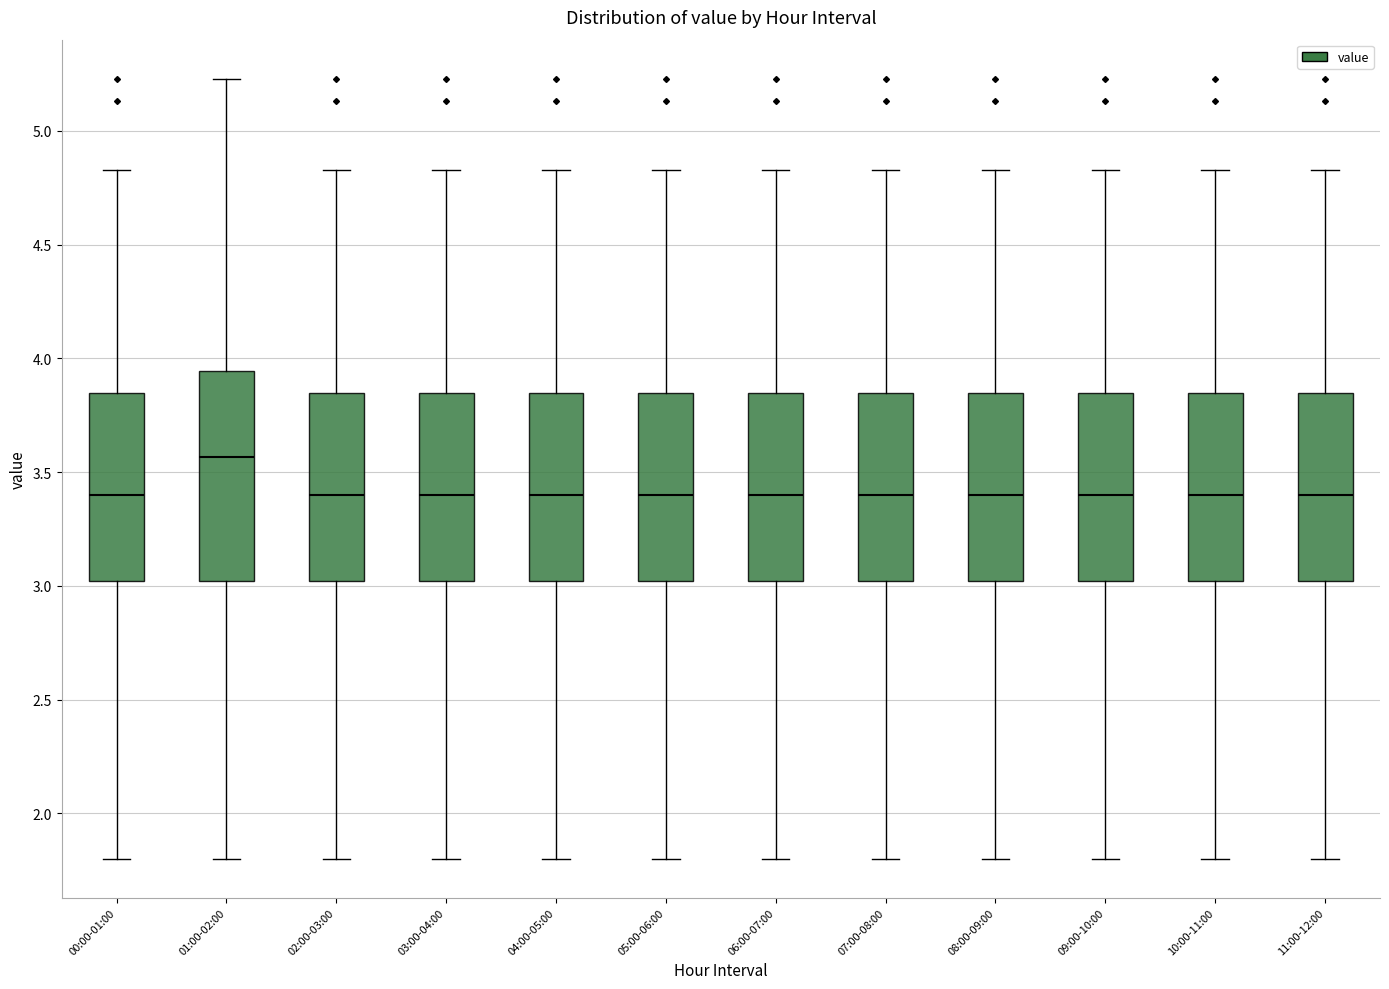

Reading left to right, transcribe this box plot: for each box, give where its median line is, the range the box spans, and where its two whiskers end, as read against the y-axis. The values are not printed on the chart, so give them approximately, as read against the axis.

00:00-01:00: median 3.40, box 3.00 to 3.85, whiskers 1.80 to 4.85
01:00-02:00: median 3.55, box 3.00 to 3.95, whiskers 1.80 to 5.25
02:00-03:00: median 3.40, box 3.00 to 3.85, whiskers 1.80 to 4.85
03:00-04:00: median 3.40, box 3.00 to 3.85, whiskers 1.80 to 4.85
04:00-05:00: median 3.40, box 3.00 to 3.85, whiskers 1.80 to 4.85
05:00-06:00: median 3.40, box 3.00 to 3.85, whiskers 1.80 to 4.85
06:00-07:00: median 3.40, box 3.00 to 3.85, whiskers 1.80 to 4.85
07:00-08:00: median 3.40, box 3.00 to 3.85, whiskers 1.80 to 4.85
08:00-09:00: median 3.40, box 3.00 to 3.85, whiskers 1.80 to 4.85
09:00-10:00: median 3.40, box 3.00 to 3.85, whiskers 1.80 to 4.85
10:00-11:00: median 3.40, box 3.00 to 3.85, whiskers 1.80 to 4.85
11:00-12:00: median 3.40, box 3.00 to 3.85, whiskers 1.80 to 4.85